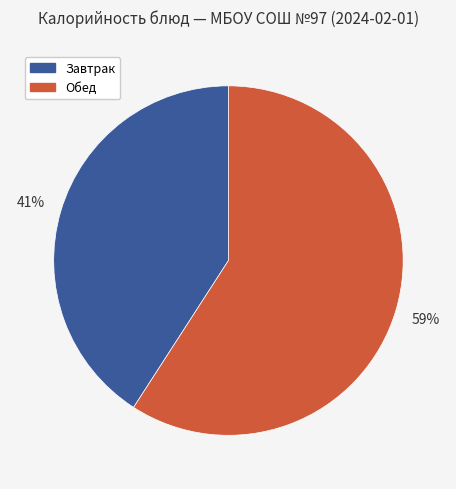

To the nearest percent, what is the average slice percentage?

50%